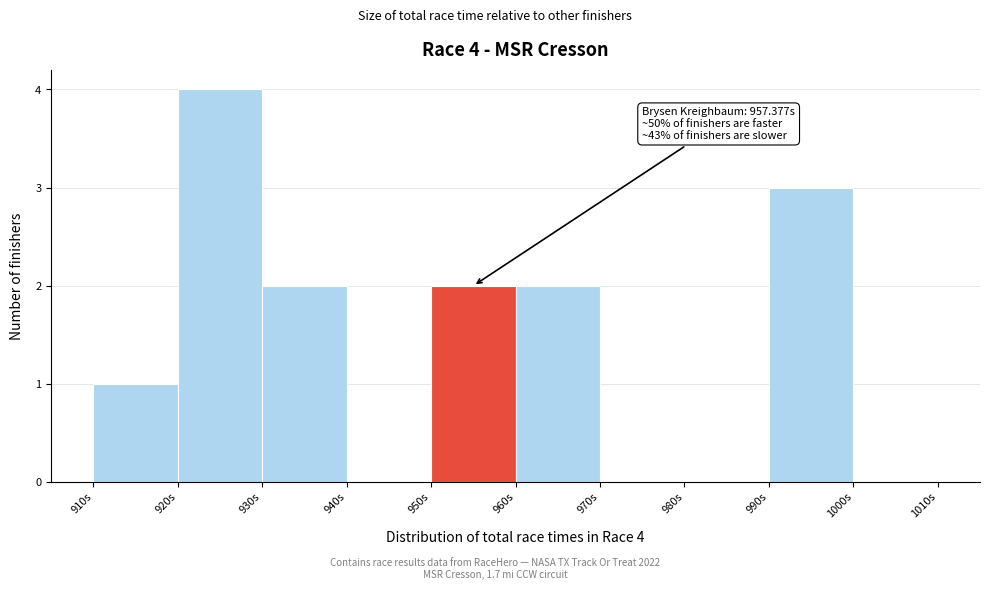

Which range on the x-axis has the tallest bar?

920 to 930